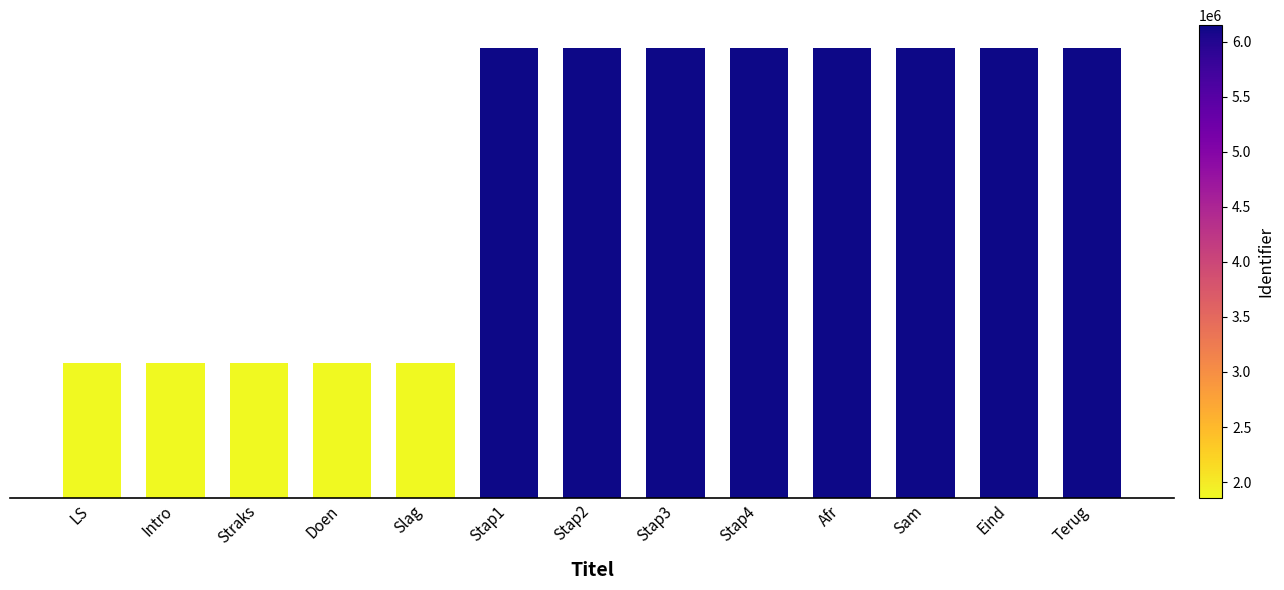

Between Eind and Afr, which is larger?

Eind